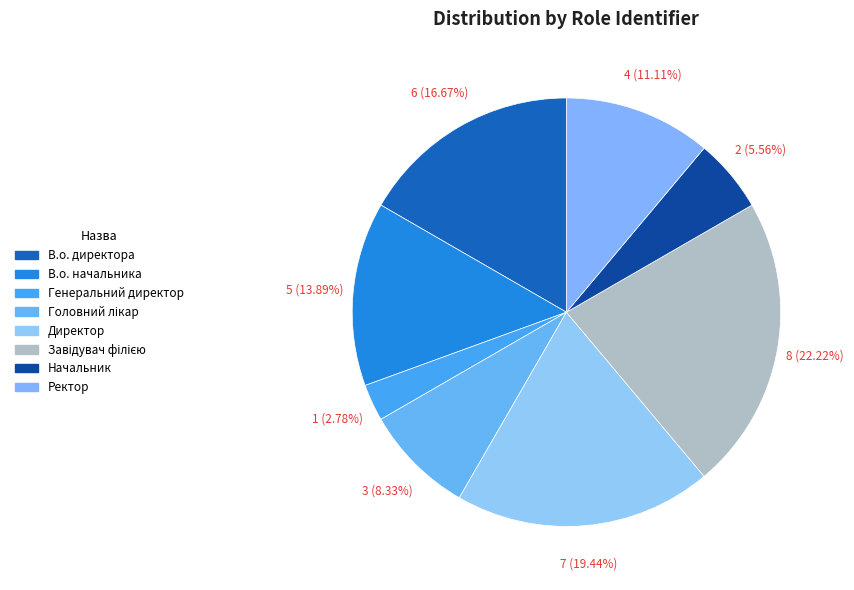

What is the change in value from В.о. начальника to Головний лікар?

-2